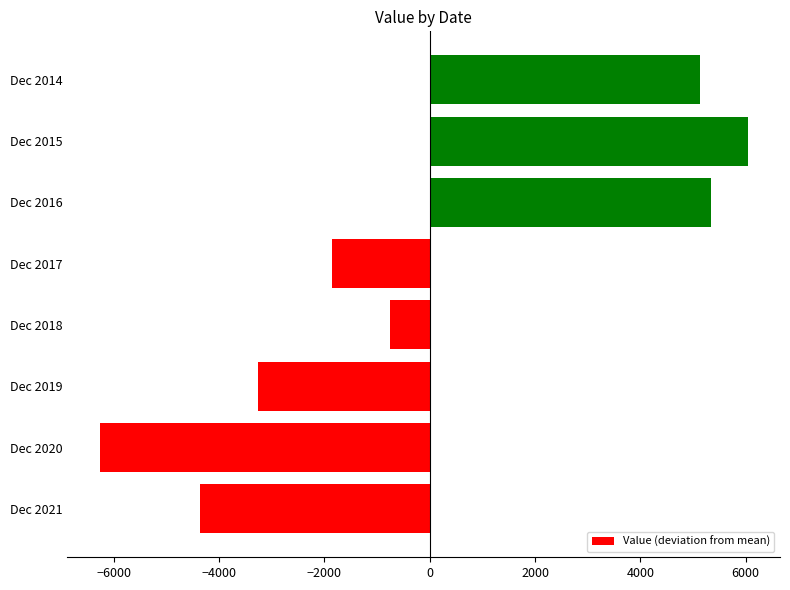

Where is the data nearest to the value -112?

Dec 2018